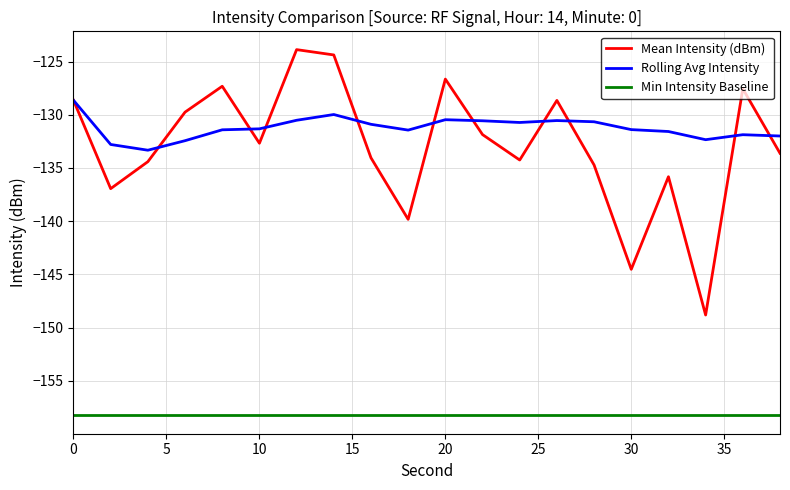

Which series has the largest total across all categories?

Rolling Avg Intensity